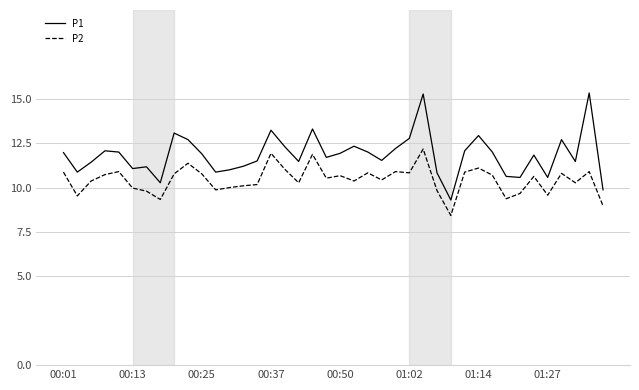

What is the minimum value for P2?

8.4